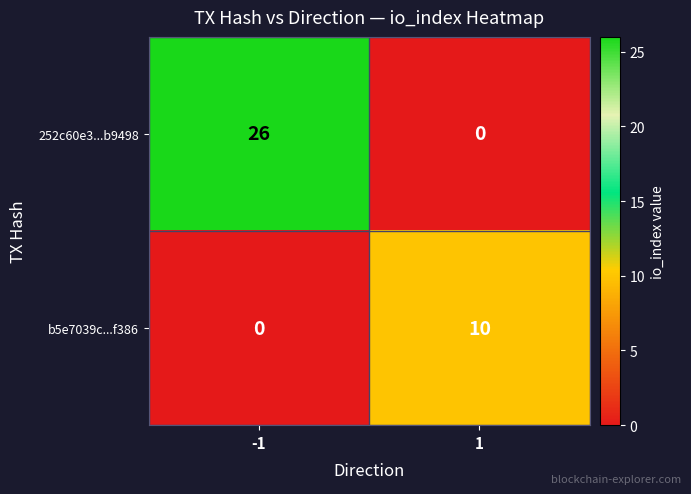

Rank the series by their average value, from highest to lowest.

252c60e3...b9498, b5e7039c...f386